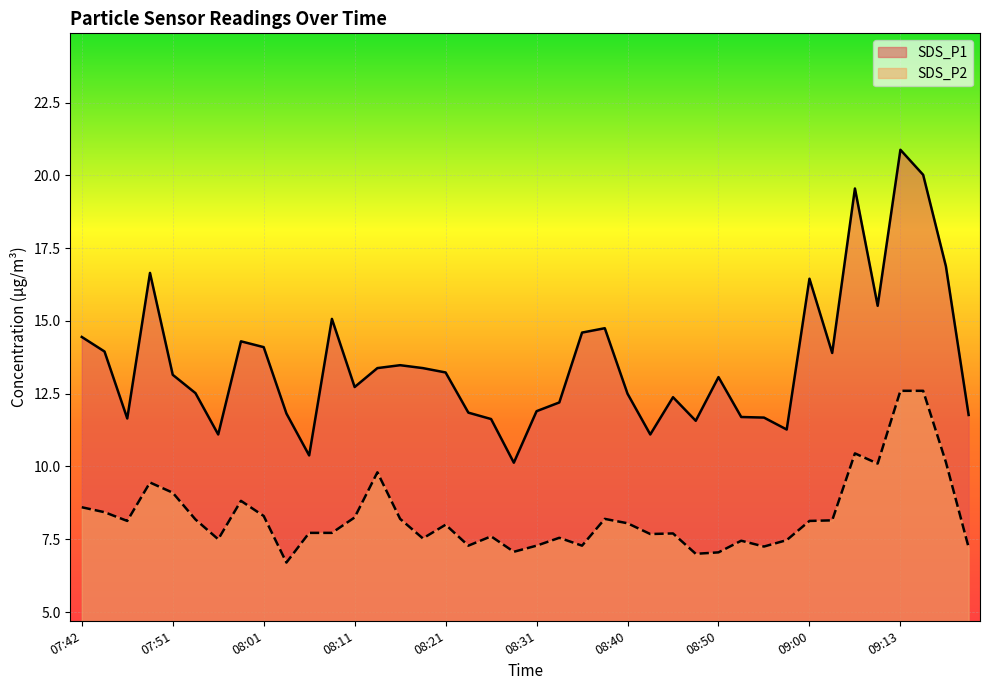

Does the chart display data point markers on the line(s)?

No